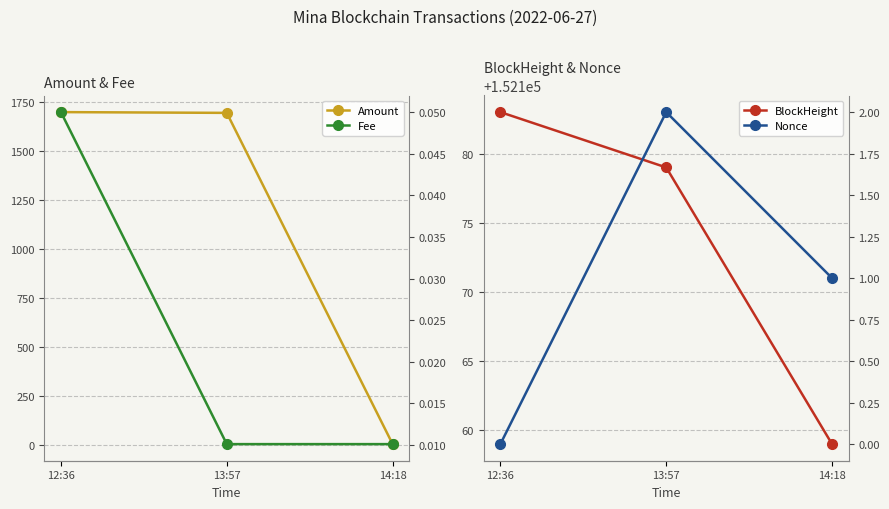

What is the highest value of the Fee series?

0.1